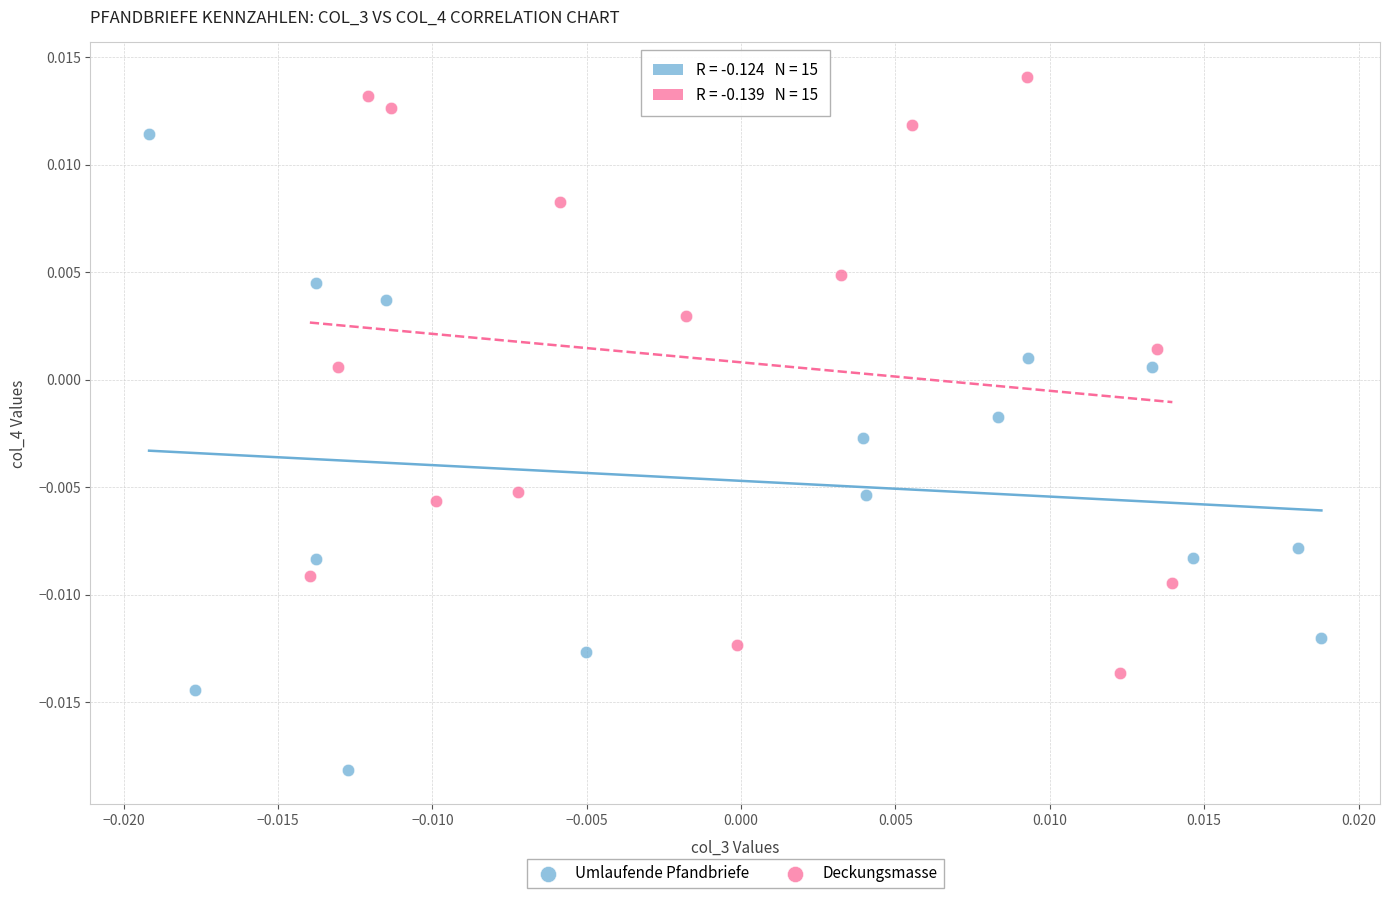

Which series has the widest spread of Y values?

Umlaufende Pfandbriefe